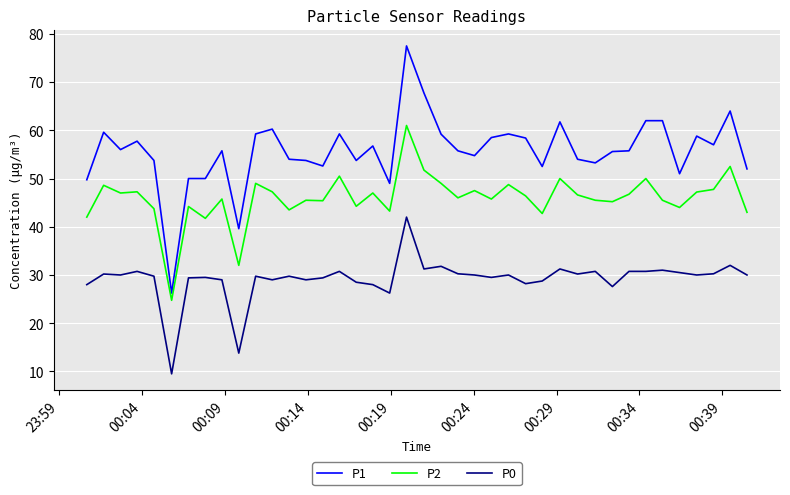

List the series in order of their peak value, lowest first.

P0, P2, P1